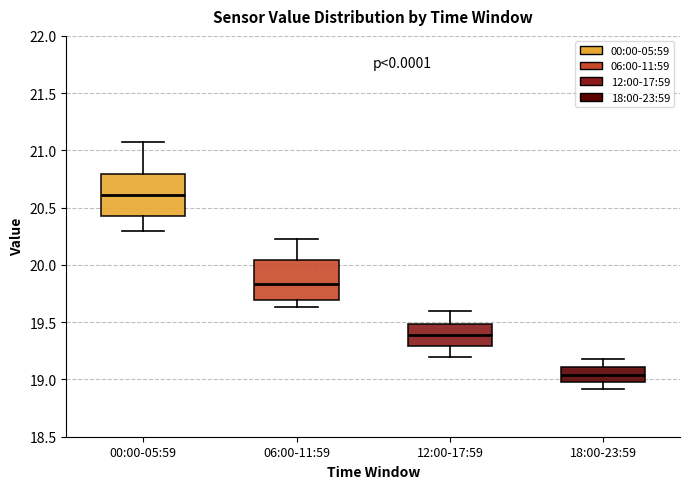

Reading left to right, read every box against the y-axis: the position of its median line, the range the box covers, and the ends of its whiskers. The values are not printed on the chart, so give them approximately, as read against the axis.

00:00-05:59: median 20.60, box 20.45 to 20.80, whiskers 20.30 to 21.05
06:00-11:59: median 19.85, box 19.70 to 20.05, whiskers 19.65 to 20.25
12:00-17:59: median 19.40, box 19.30 to 19.50, whiskers 19.20 to 19.60
18:00-23:59: median 19.05, box 19.00 to 19.10, whiskers 18.90 to 19.20